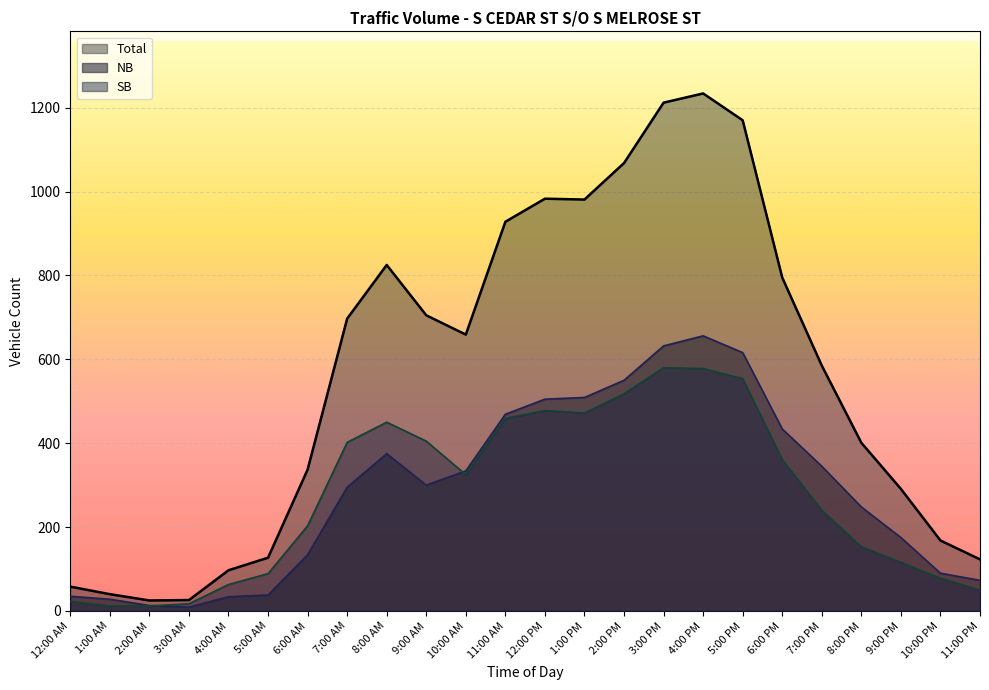

At how many categories does at least one series exceed 1096?

3